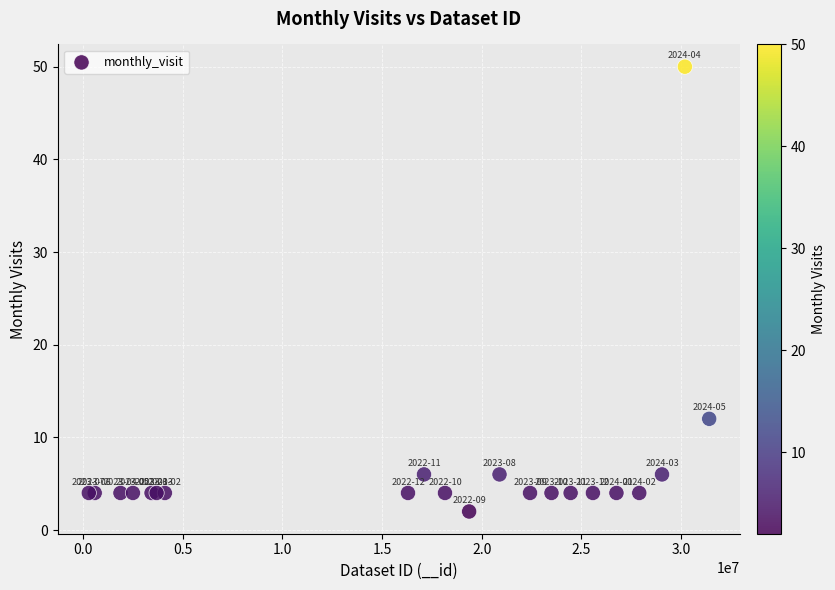

What Y value in the scatter plot is closest to 26?

12